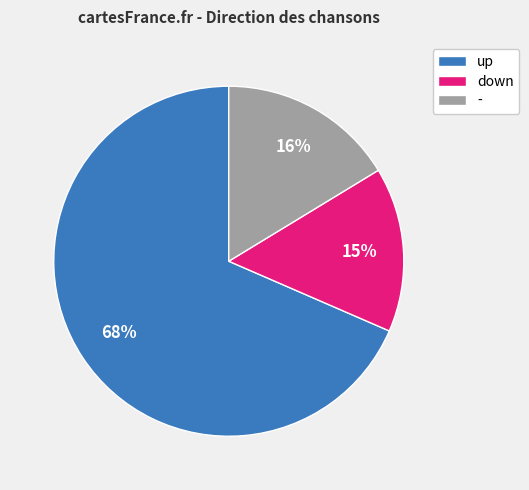

To the nearest percent, what is the average slice percentage?

33%